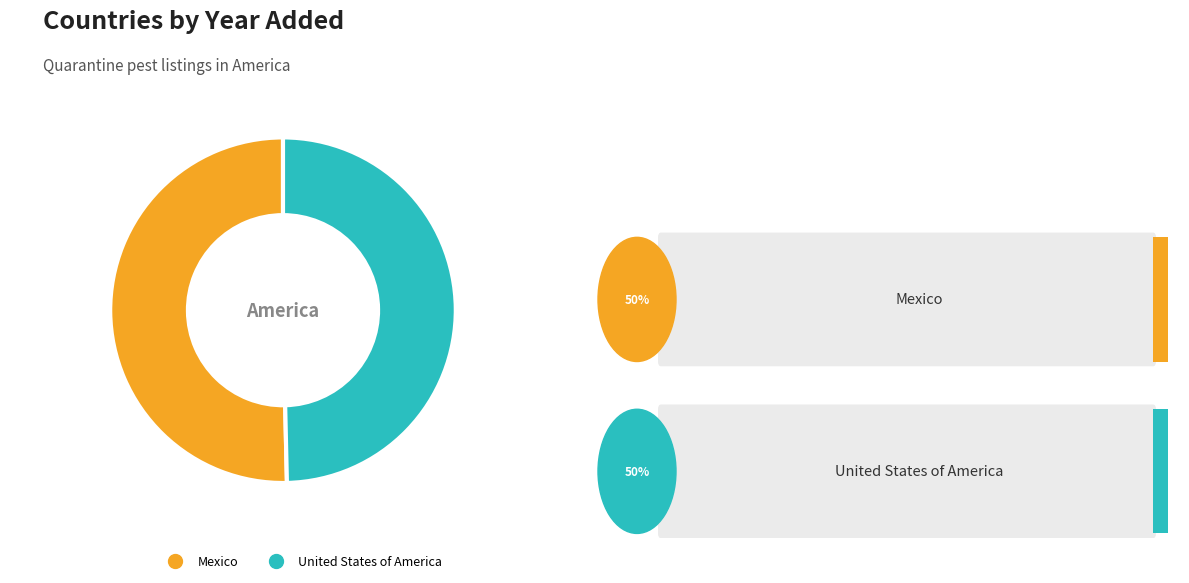

Does any single category account for the majority?

Yes